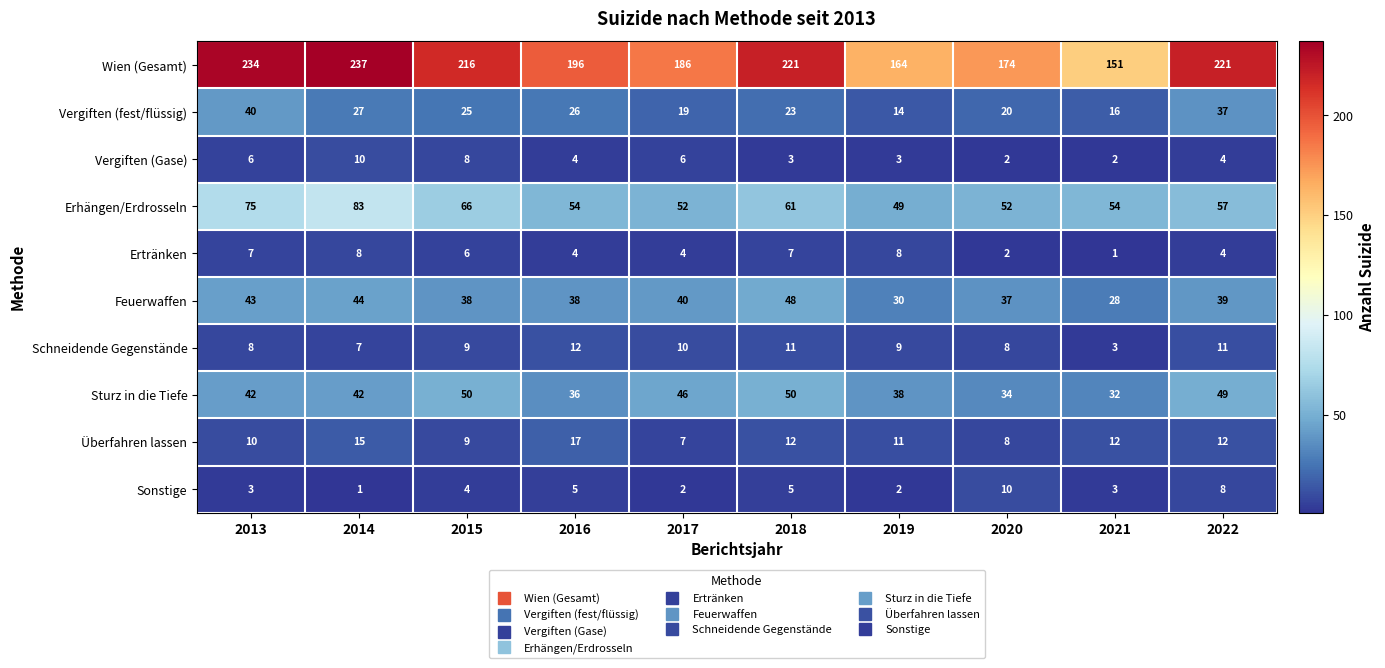

The Erhängen/Erdrosseln series shows 83 at 2014. True or false?

True